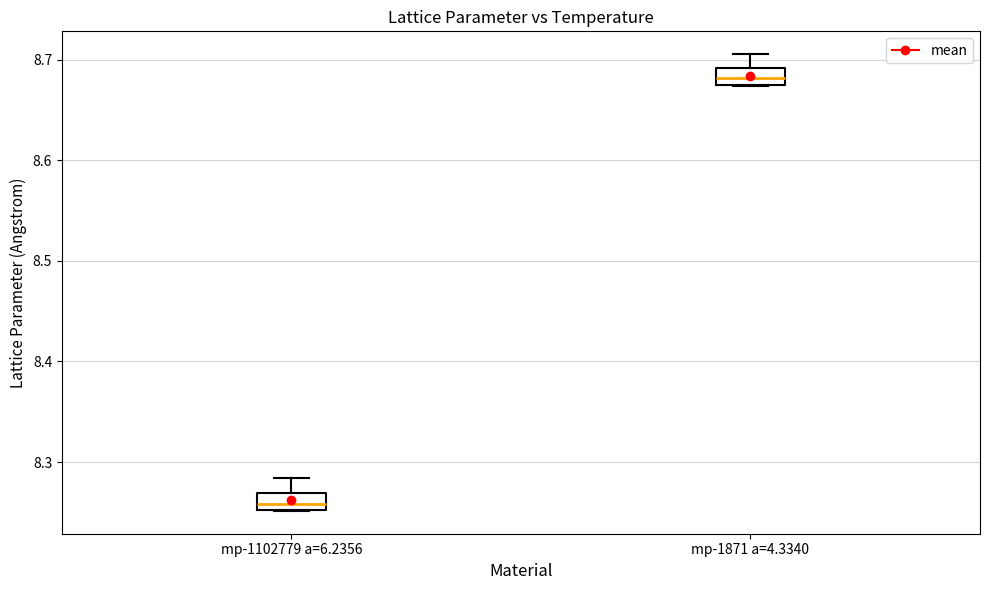

Where does the median line of the box for mp-1871 a=4.3340 sit on the y-axis? The values are not printed on the chart, so give them approximately, as read against the axis.

8.68